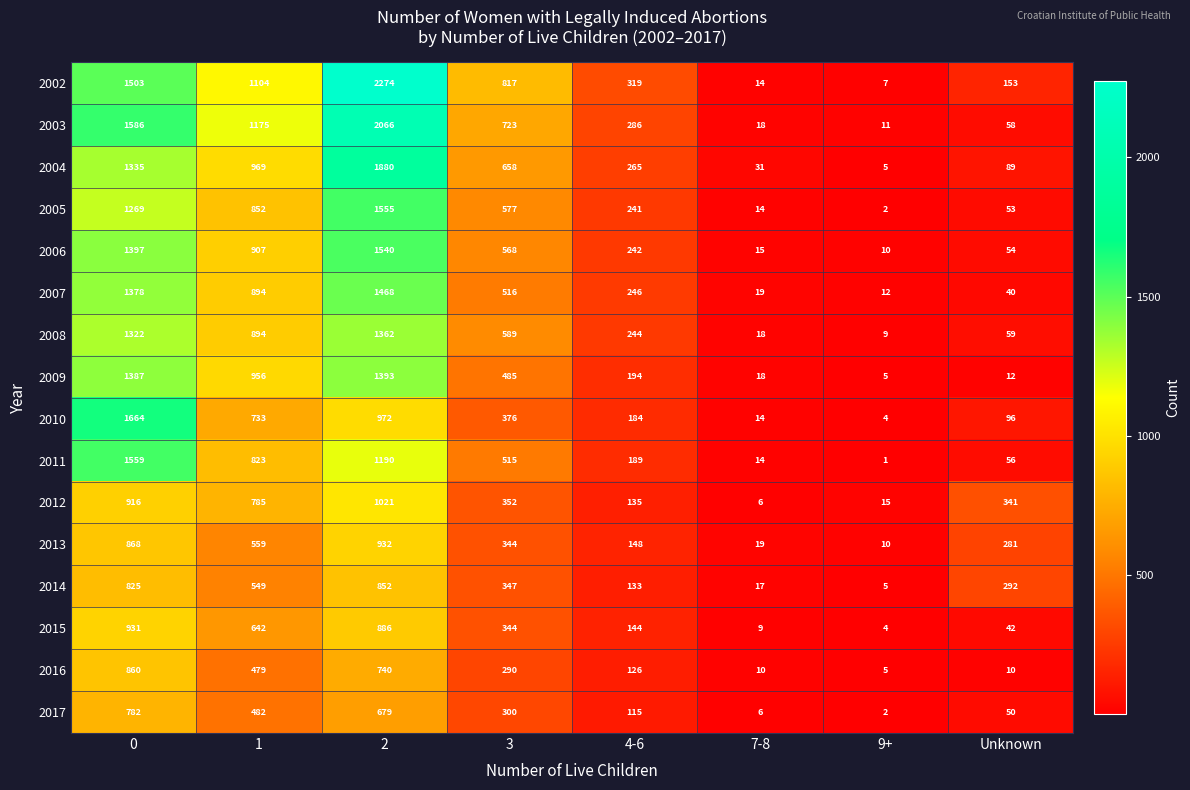

Which label corresponds to the smallest value in the chart?

9+